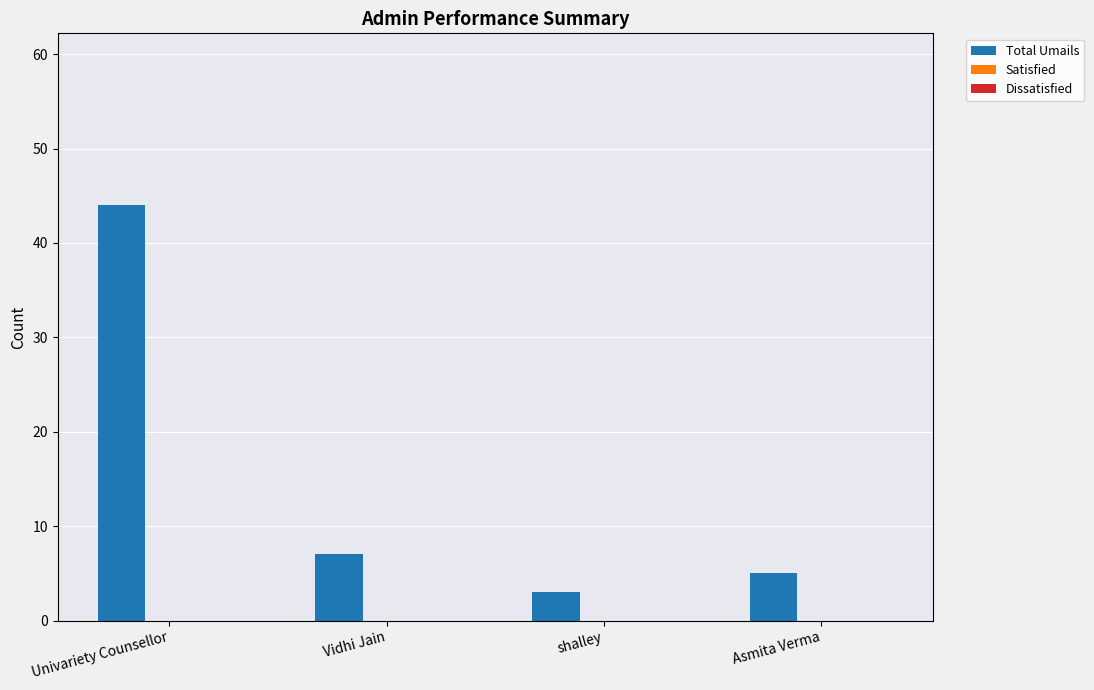

True or false: the data shows 3 at shalley.

True